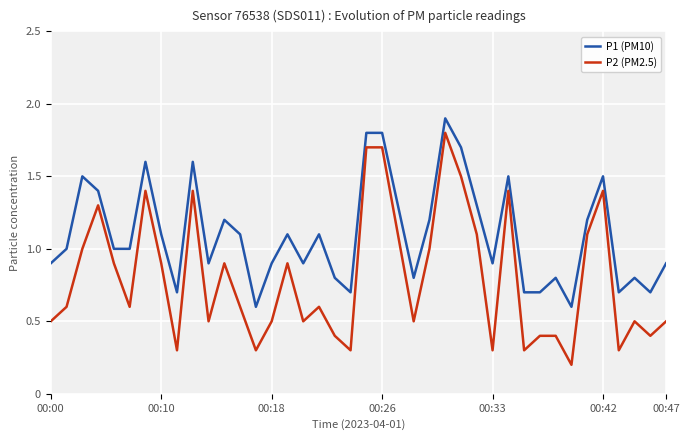

Reading left to right, extract all data points from this chart.

P1 (PM10): 0.9	1.0	1.5	1.4	1.0	1.0	1.6	1.1	0.7	1.6	0.9	1.2	1.1	0.6	0.9	1.1	0.9	1.1	0.8	0.7	1.8	1.8	1.3	0.8	1.2	1.9	1.7	1.3	0.9	1.5	0.7	0.7	0.8	0.6	1.2	1.5	0.7	0.8	0.7	0.9
P2 (PM2.5): 0.5	0.6	1.0	1.3	0.9	0.6	1.4	0.9	0.3	1.4	0.5	0.9	0.6	0.3	0.5	0.9	0.5	0.6	0.4	0.3	1.7	1.7	1.1	0.5	1.0	1.8	1.5	1.1	0.3	1.4	0.3	0.4	0.4	0.2	1.1	1.4	0.3	0.5	0.4	0.5